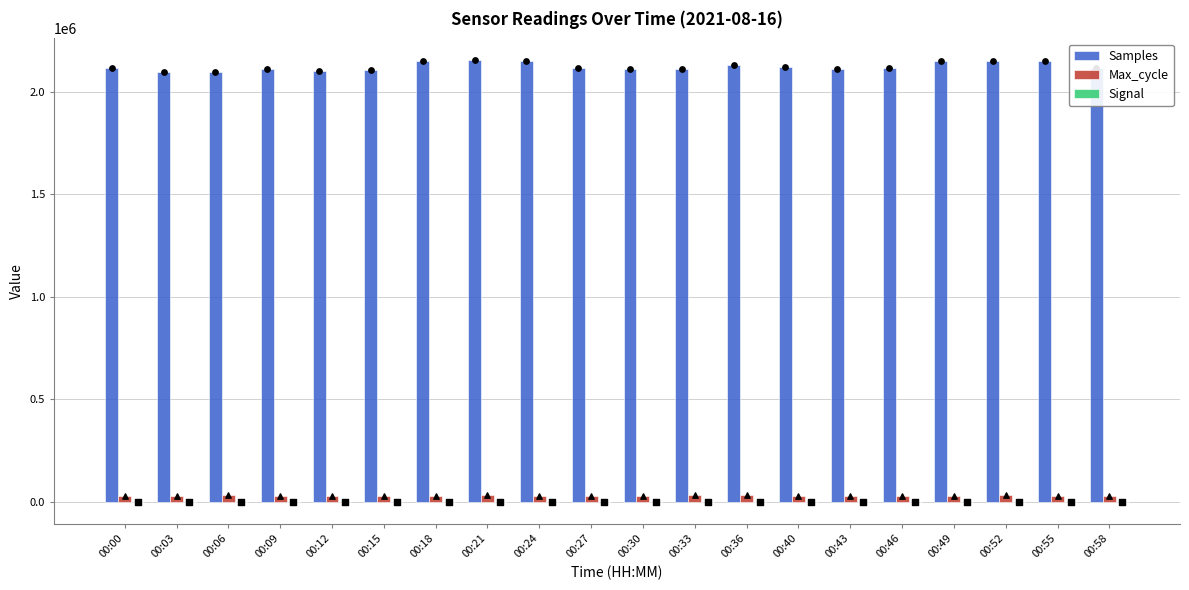

What are all the series names shown in the legend?

Samples, Max_cycle, Signal